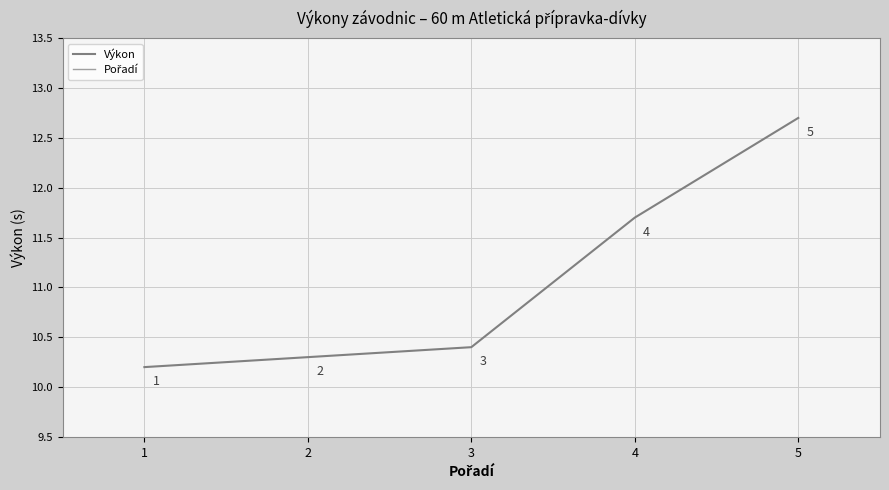

The Pořadí series shows 2.1 at 5. True or false?

False